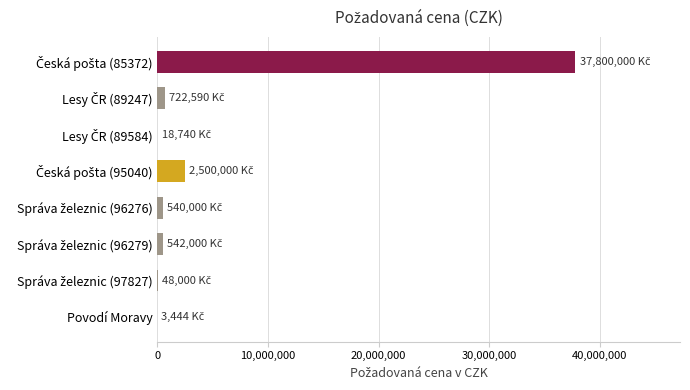

What is the sum of all values?

42174774